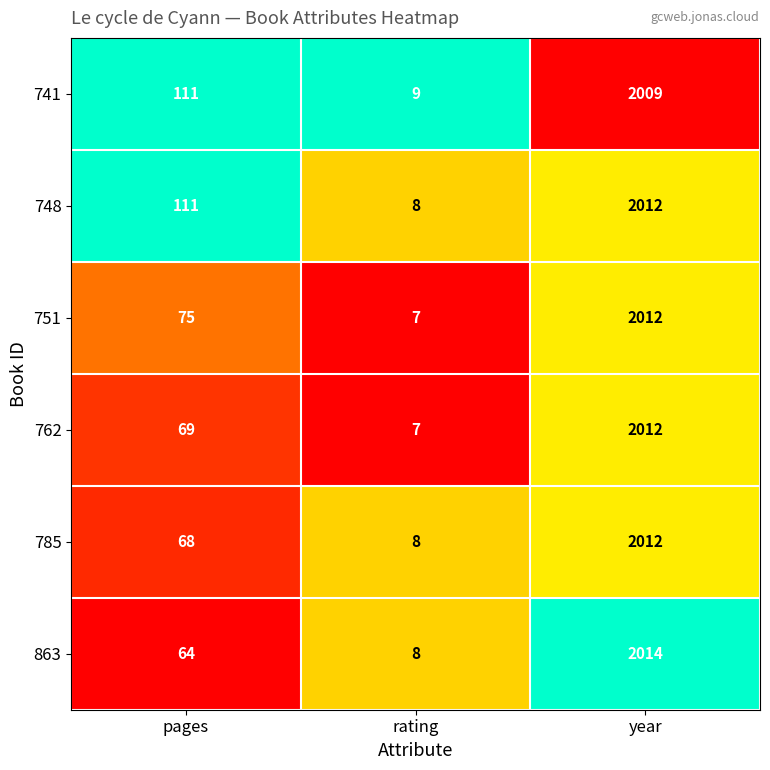

What is the total value across all series at pages?

498